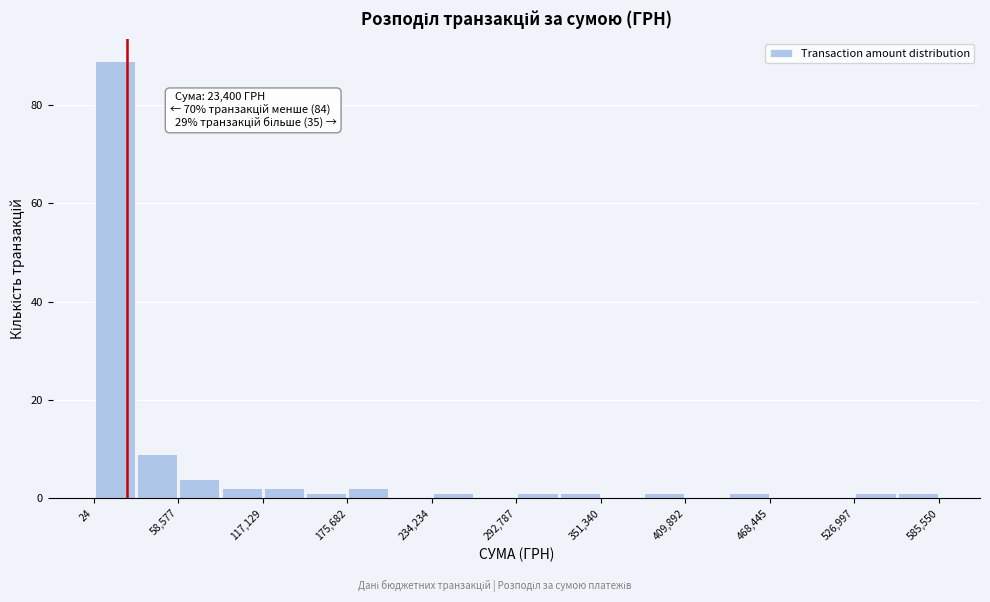

Around what value on the x-axis is the tallest bar? Give the approximate position of its centre, as read against the axis.

10000